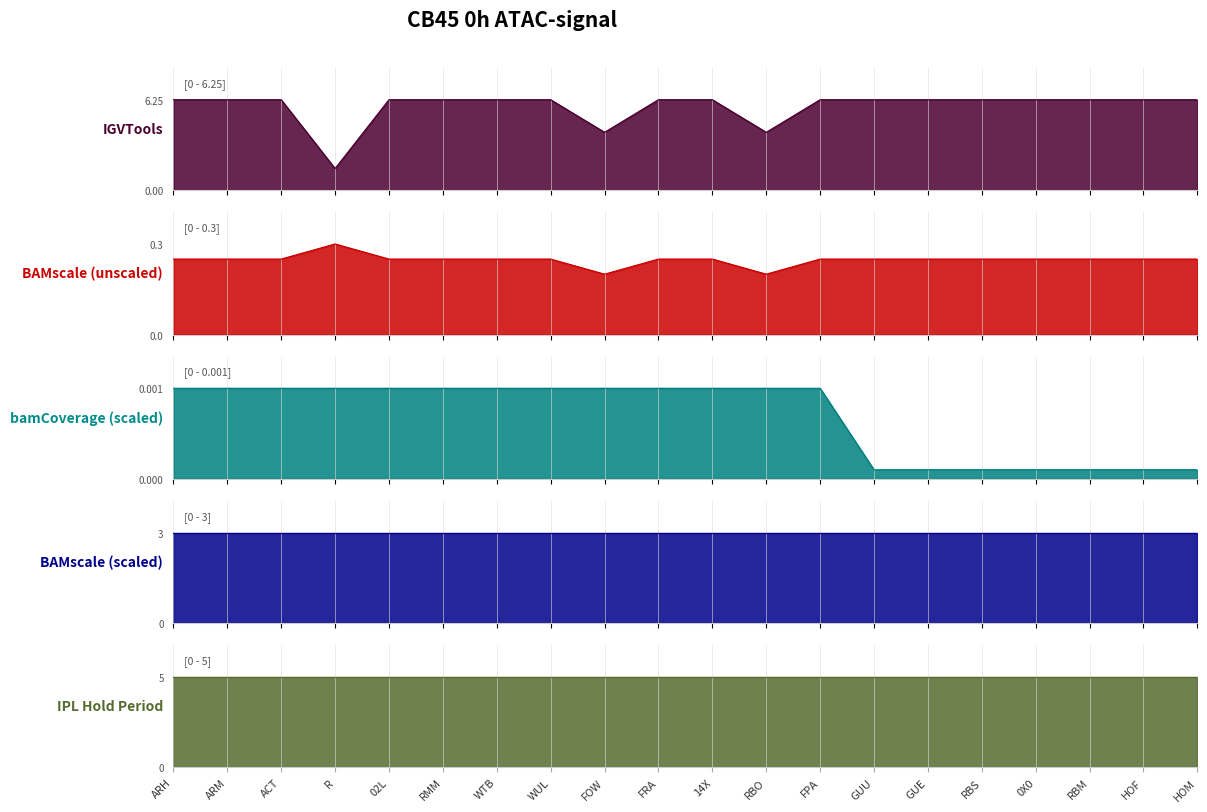

At which label is NCR closest to 0?

FOW